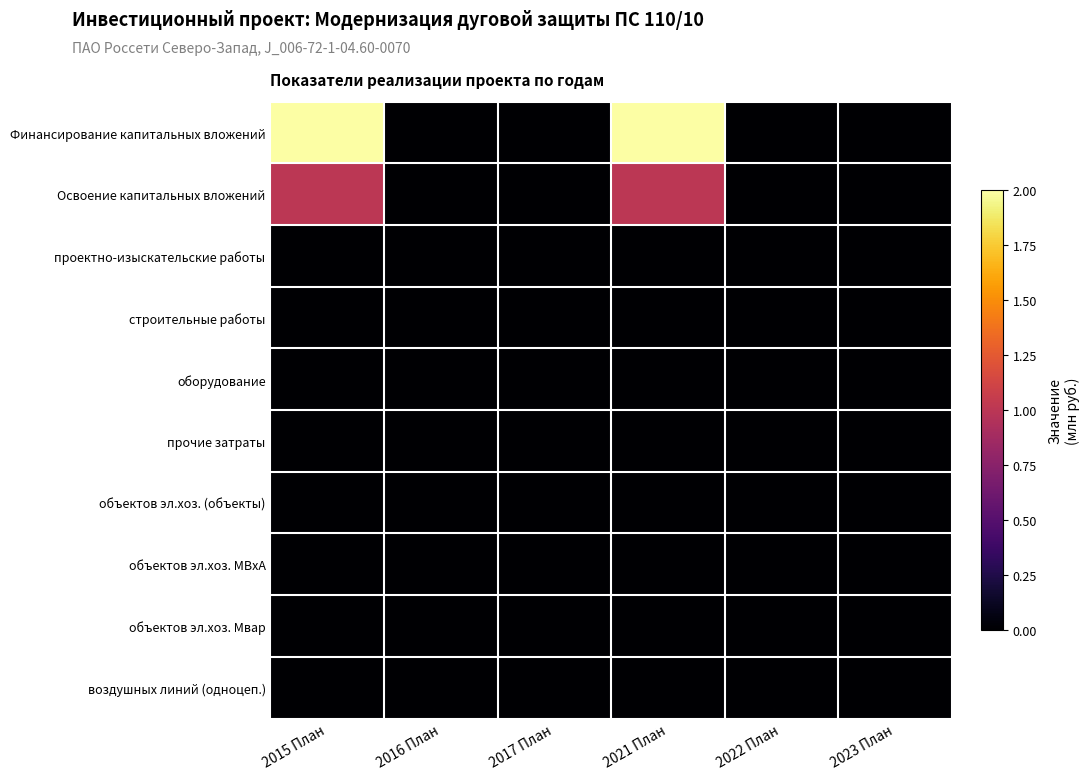

How many categories are shown in the chart?

6